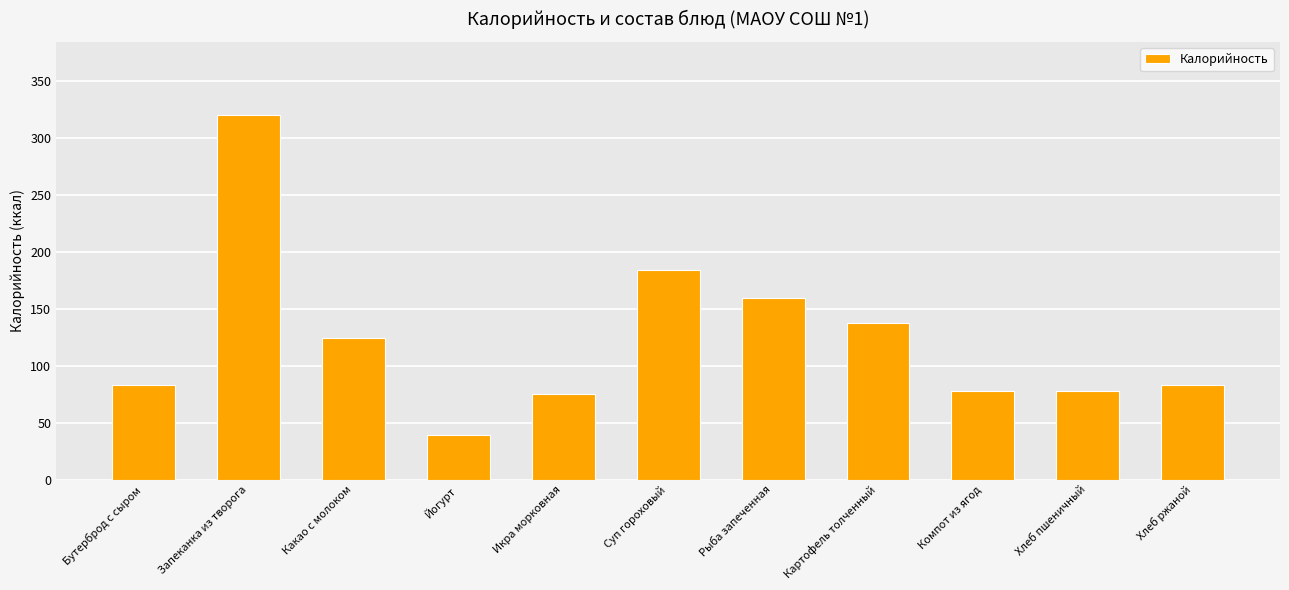

What position from the right is Какао с молоком?

9